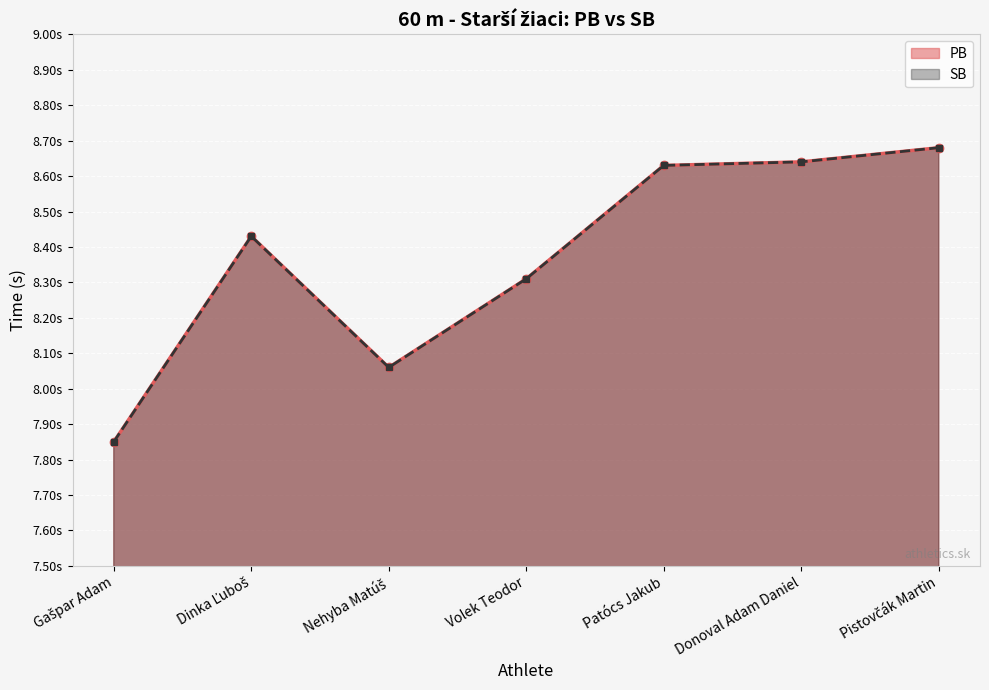

Rank the series by their maximum value, from lowest to highest.

PB, SB